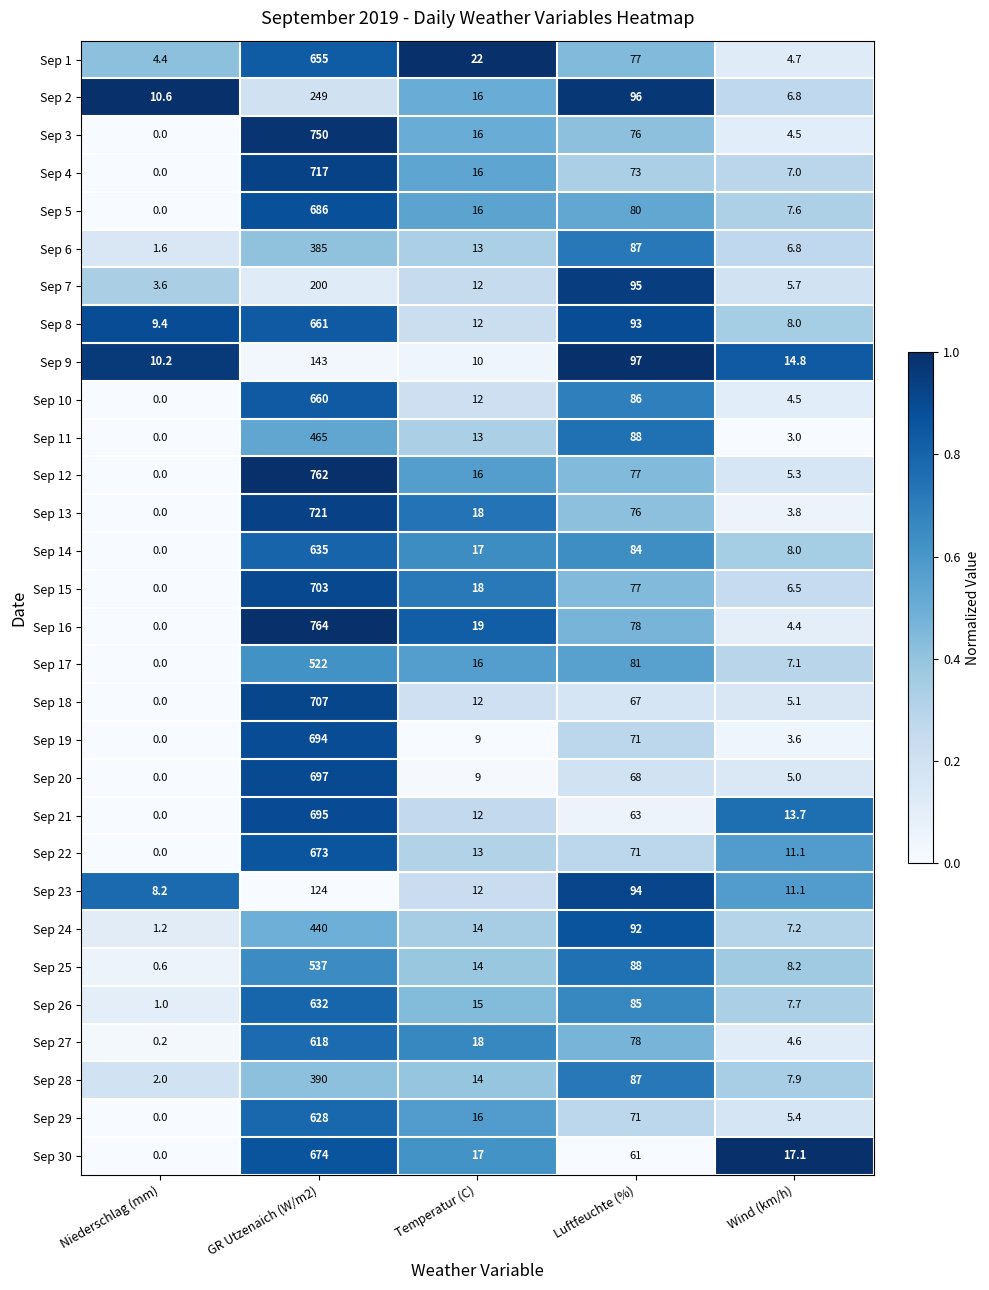

What is the sum of all Sep 25 values?

647.8